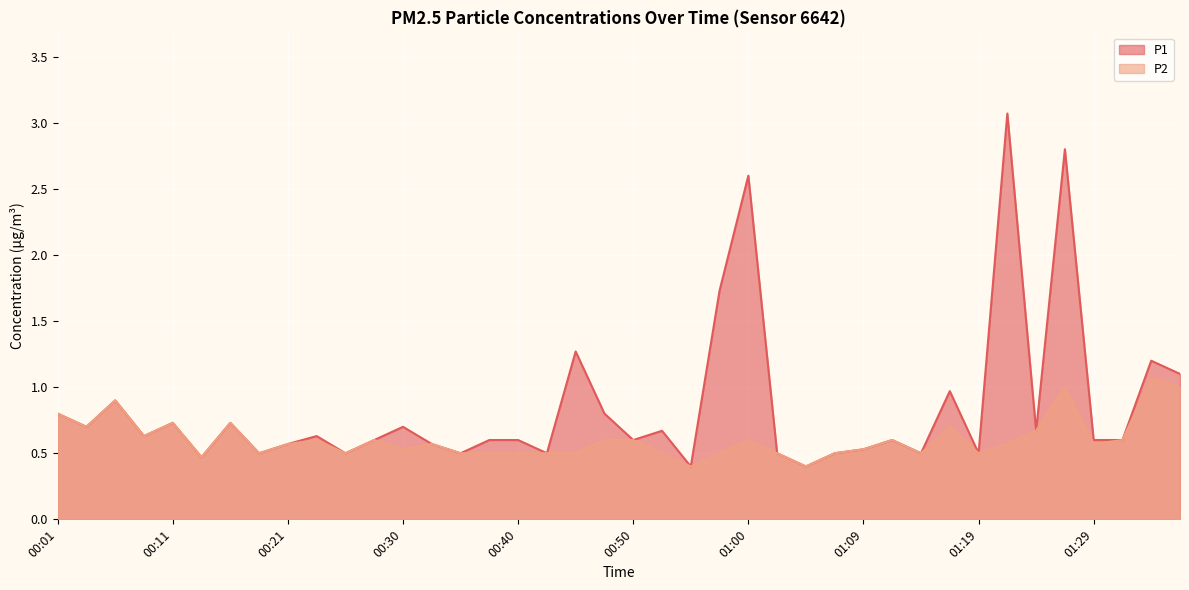

Reading right to left, transcribe all the data shown in this chart.

P1: 01:36=1.1	01:34=1.2	01:31=0.6	01:29=0.6	01:26=2.8	01:24=0.7	01:22=3.1	01:19=0.5	01:17=1.0	01:14=0.5	01:12=0.6	01:09=0.5	01:07=0.5	01:05=0.4	01:02=0.5	01:00=2.6	00:57=1.7	00:55=0.4	00:52=0.7	00:50=0.6	00:47=0.8	00:45=1.3	00:43=0.5	00:40=0.6	00:38=0.6	00:35=0.5	00:33=0.6	00:30=0.7	00:28=0.6	00:26=0.5	00:23=0.6	00:21=0.6	00:18=0.5	00:16=0.7	00:13=0.5	00:11=0.7	00:09=0.6	00:06=0.9	00:04=0.7	00:01=0.8
P2: 01:36=1.0	01:34=1.1	01:31=0.6	01:29=0.6	01:26=1.0	01:24=0.7	01:22=0.6	01:19=0.5	01:17=0.7	01:14=0.5	01:12=0.6	01:09=0.5	01:07=0.5	01:05=0.4	01:02=0.5	01:00=0.6	00:57=0.5	00:55=0.4	00:52=0.5	00:50=0.6	00:47=0.6	00:45=0.5	00:43=0.5	00:40=0.5	00:38=0.5	00:35=0.5	00:33=0.6	00:30=0.5	00:28=0.6	00:26=0.5	00:23=0.6	00:21=0.6	00:18=0.5	00:16=0.7	00:13=0.5	00:11=0.7	00:09=0.6	00:06=0.9	00:04=0.7	00:01=0.8